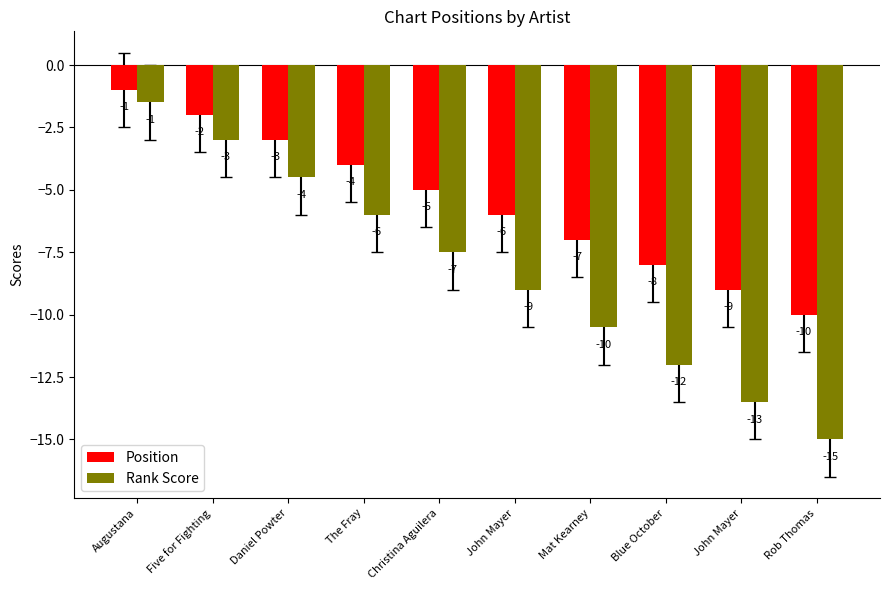

What are all the series names shown in the legend?

Position, Rank Score